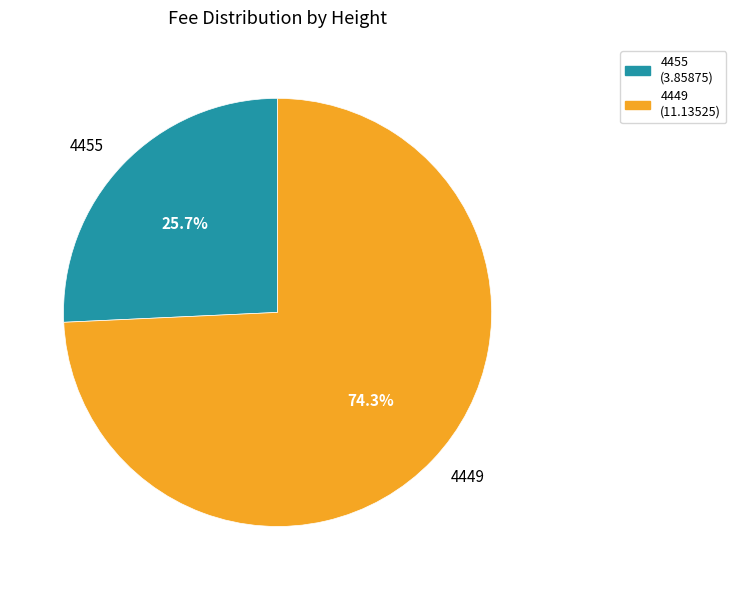

Approximately how many times larger is the value at 4449 compared to 4455?

2.9